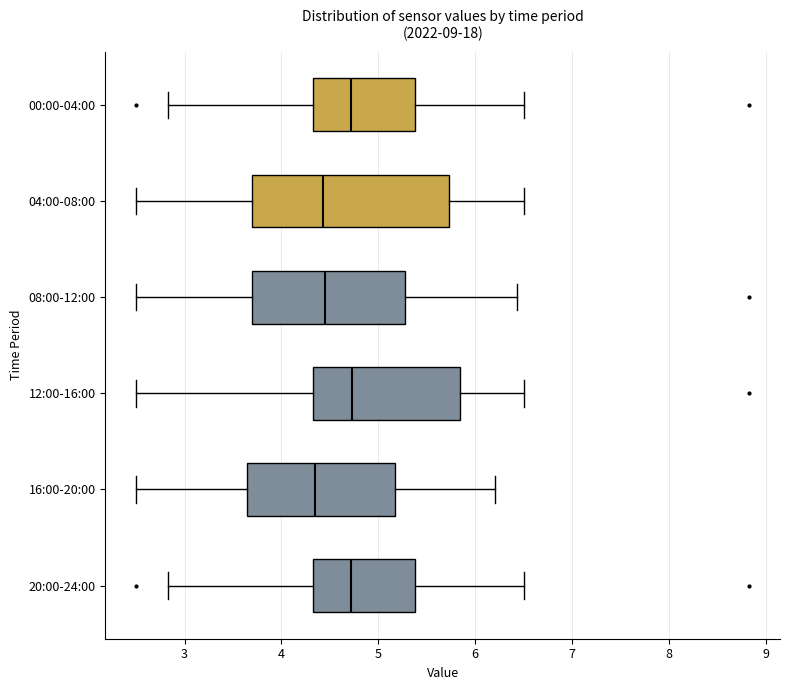

Where does the median line of the box for 04:00-08:00 sit on the x-axis? The values are not printed on the chart, so give them approximately, as read against the axis.

4.4